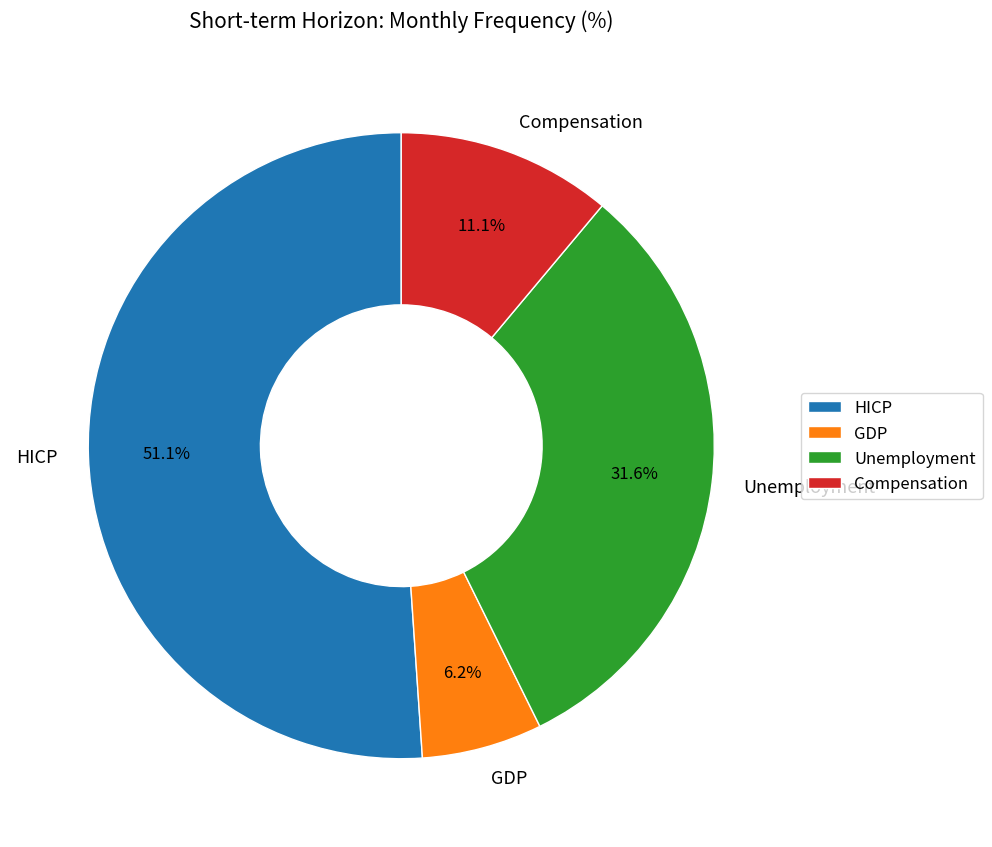

To the nearest percent, what percentage of the pie is GDP?

6%